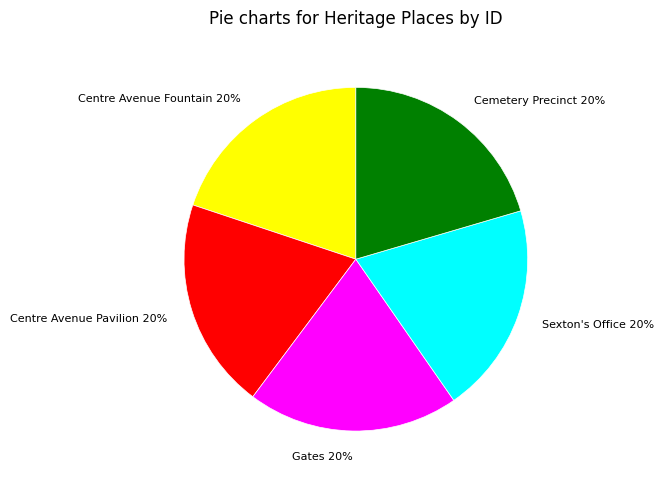

Is it true that Centre Avenue Pavilion is 9% of the pie?

False